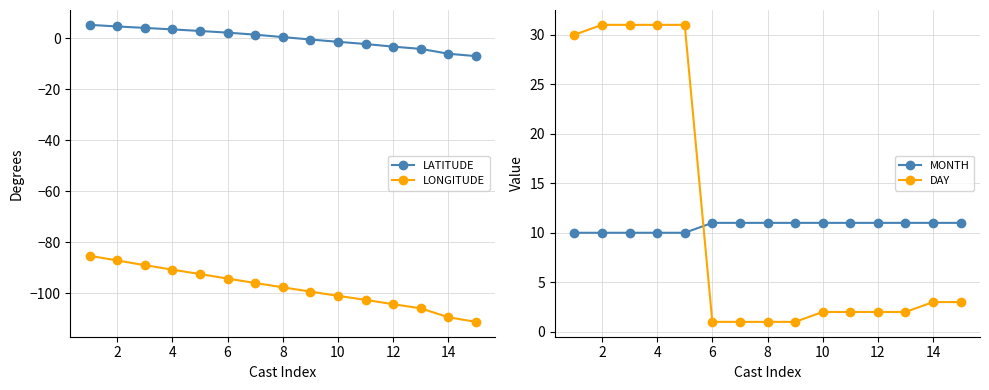

What is the minimum value for LATITUDE?

-7.0